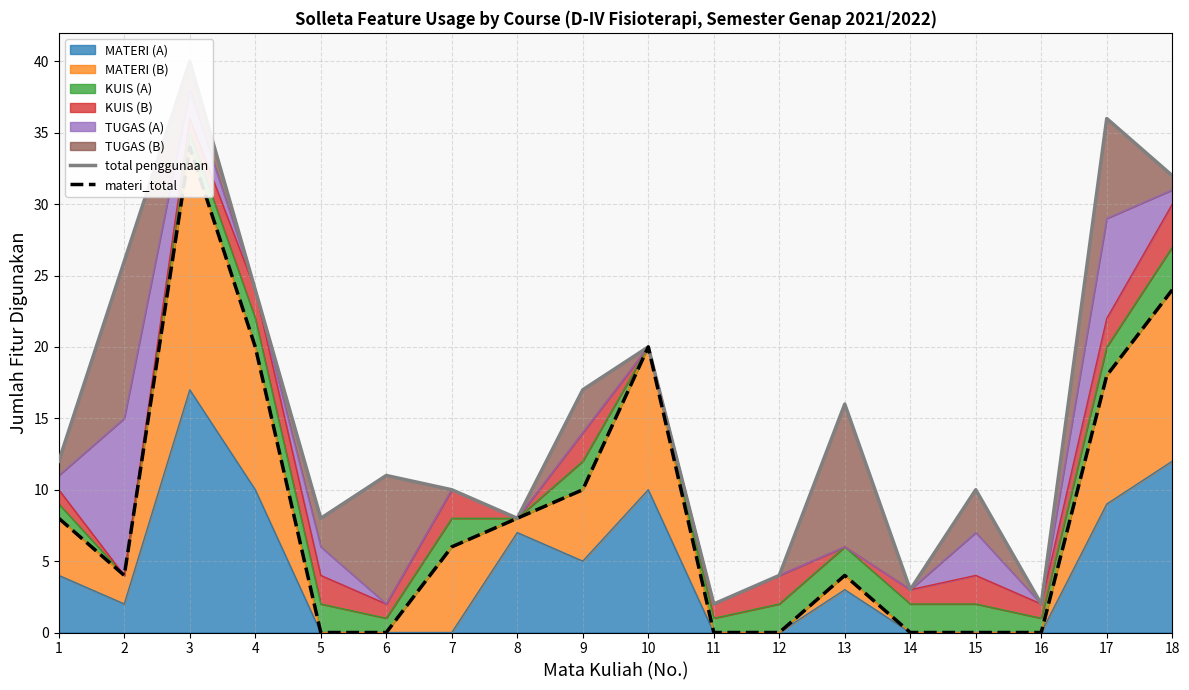

What is the highest value of the materi_total series?

34